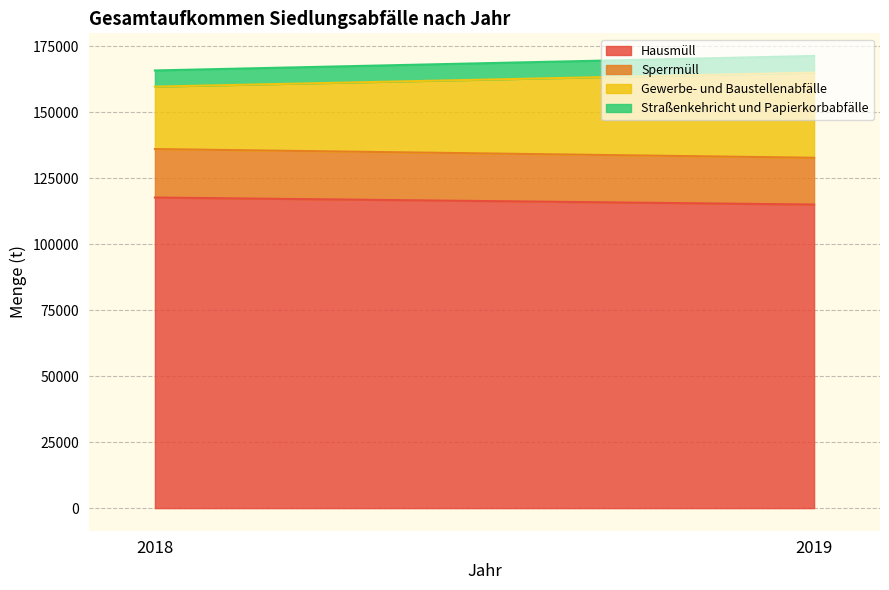

Reading right to left, transcribe all the data shown in this chart.

Hausmüll: 115071	117736
Sperrmüll: 17730	18367
Gewerbe- und Baustellenabfälle: 32279	23670
Straßenkehricht und Papierkorbabfälle: 6323	6129